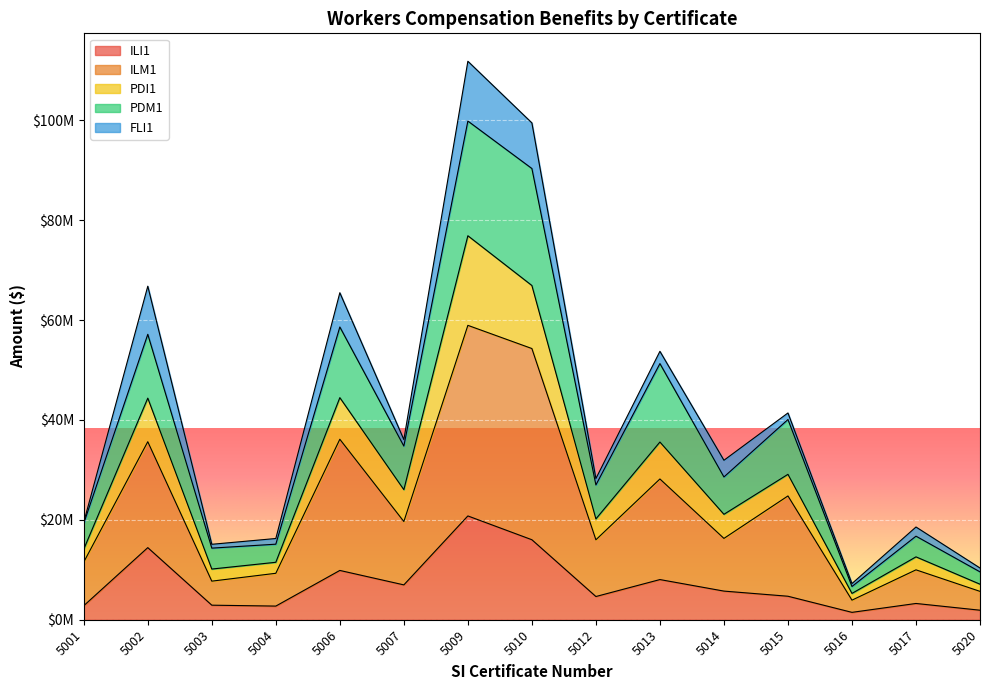

True or false: PDM1 and PDI1 cross at least once.

False